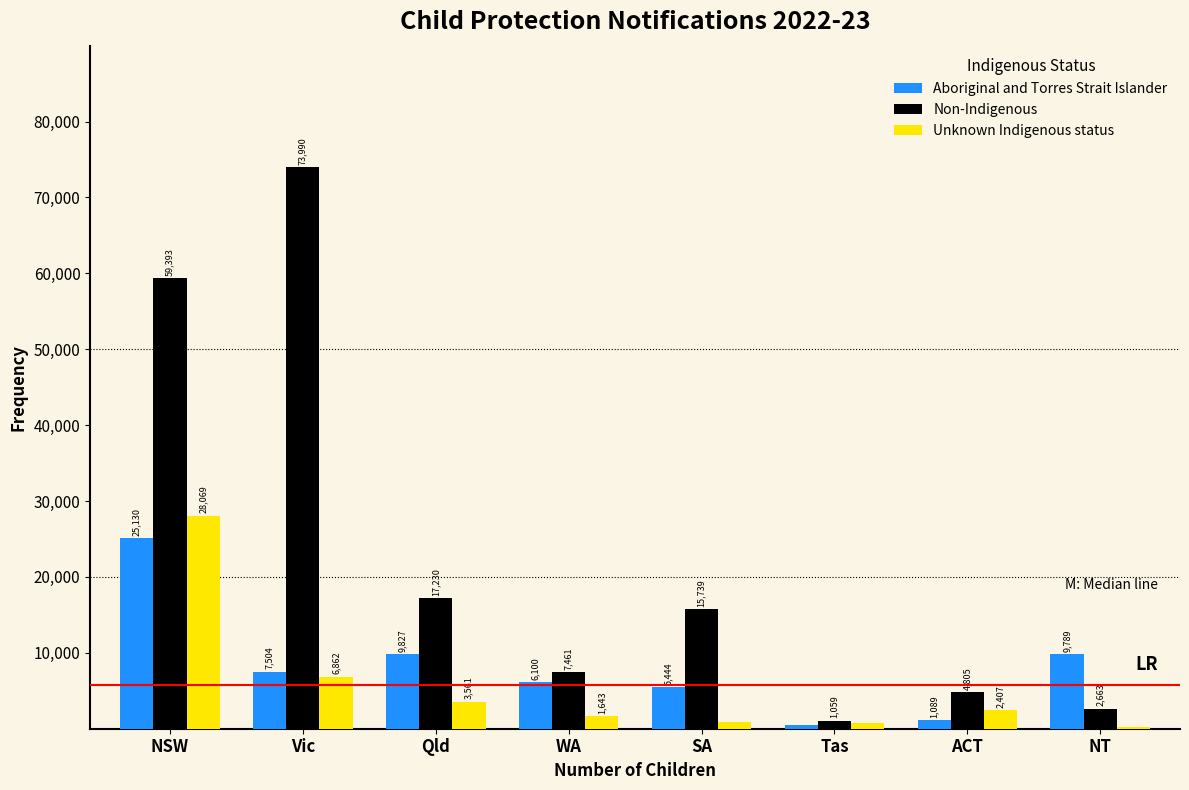

Reading right to left, list all the values displayed in this chart.

Aboriginal and Torres Strait Islander: NT=9789	ACT=1089	Tas=545	SA=5444	WA=6100	Qld=9827	Vic=7504	NSW=25130
Non-Indigenous: NT=2663	ACT=4805	Tas=1059	SA=15739	WA=7461	Qld=17230	Vic=73990	NSW=59393
Unknown Indigenous status: NT=181	ACT=2407	Tas=731	SA=951	WA=1643	Qld=3561	Vic=6862	NSW=28069